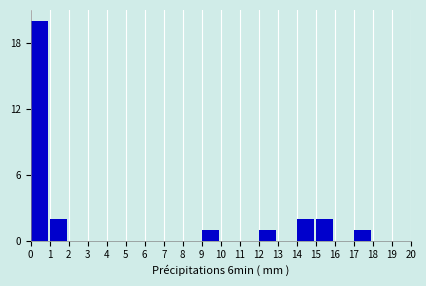

Reading left to right, list all the values displayed in this chart.

0=20	1=2	2=0	3=0	4=0	5=0	6=0	7=0	8=0	9=1	10=0	11=0	12=1	13=0	14=2	15=2	16=0	17=1	18=0	19=0